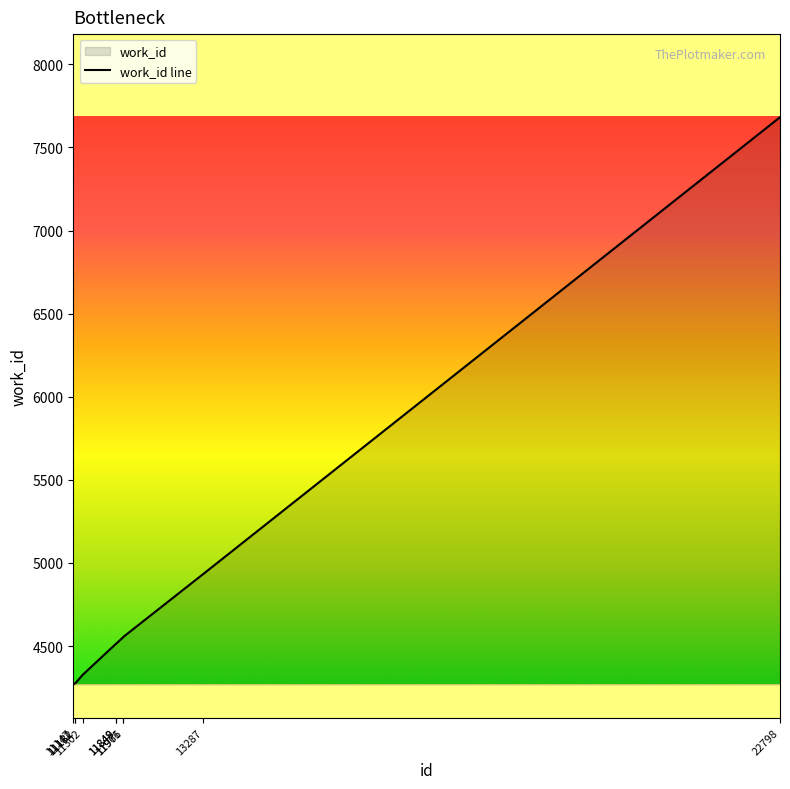

What is the value of the 4th point from the left?

4327